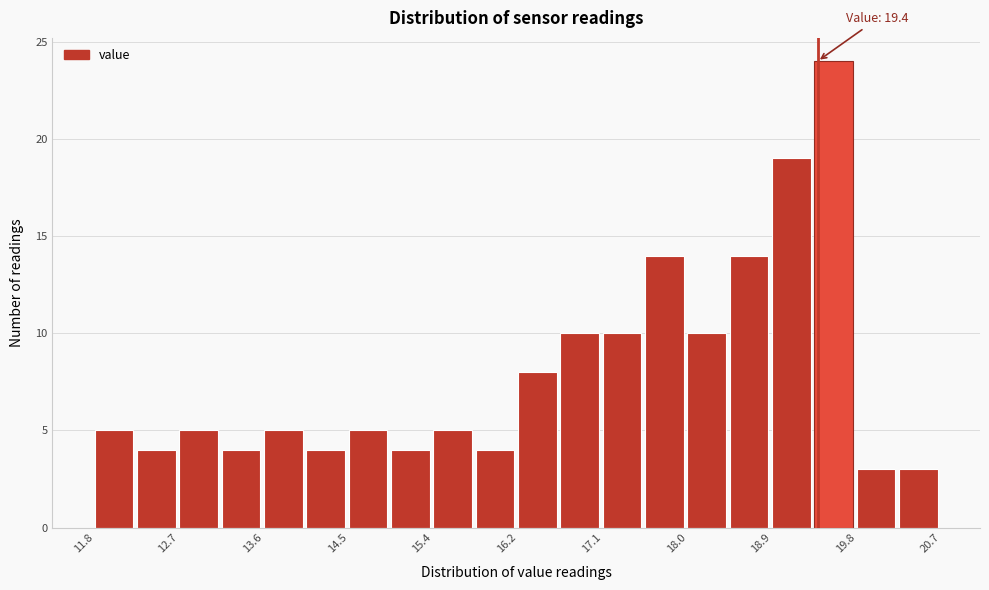

Over which range of the x-axis is the bar tallest?

19.4 to 19.8